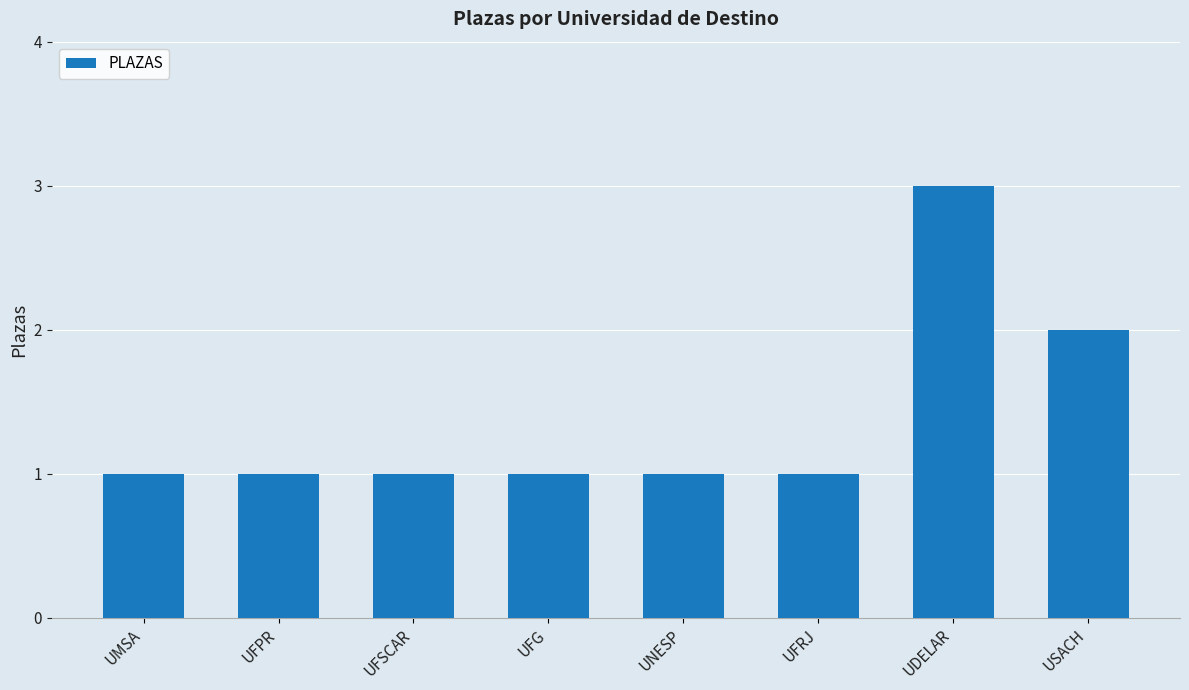

What is the label of the 4th bar from the left?

UFG